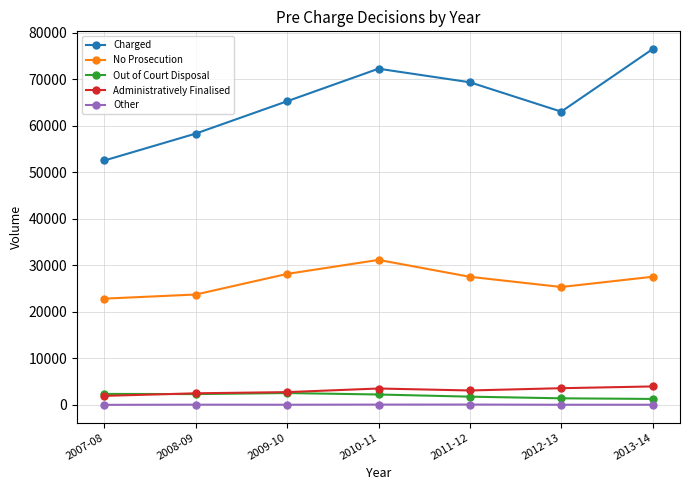

What is the difference between the highest and lowest values at 2013-14?

76479